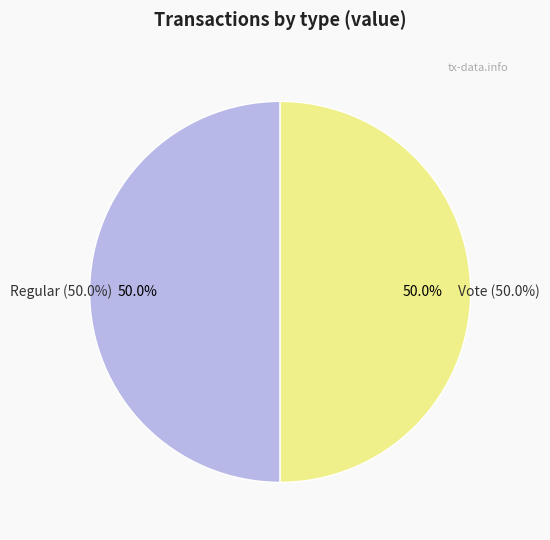

Which category has the smallest portion of the pie?

Regular (io_index=0)